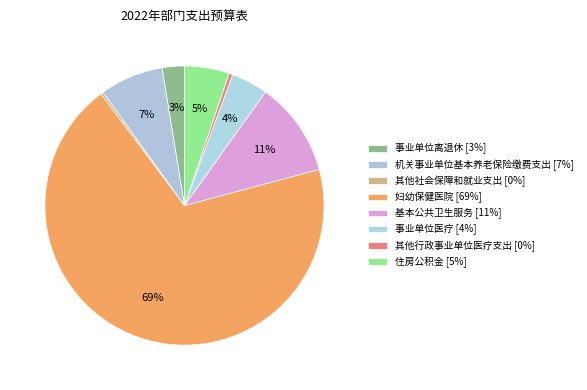

How many segments does this pie chart have?

8